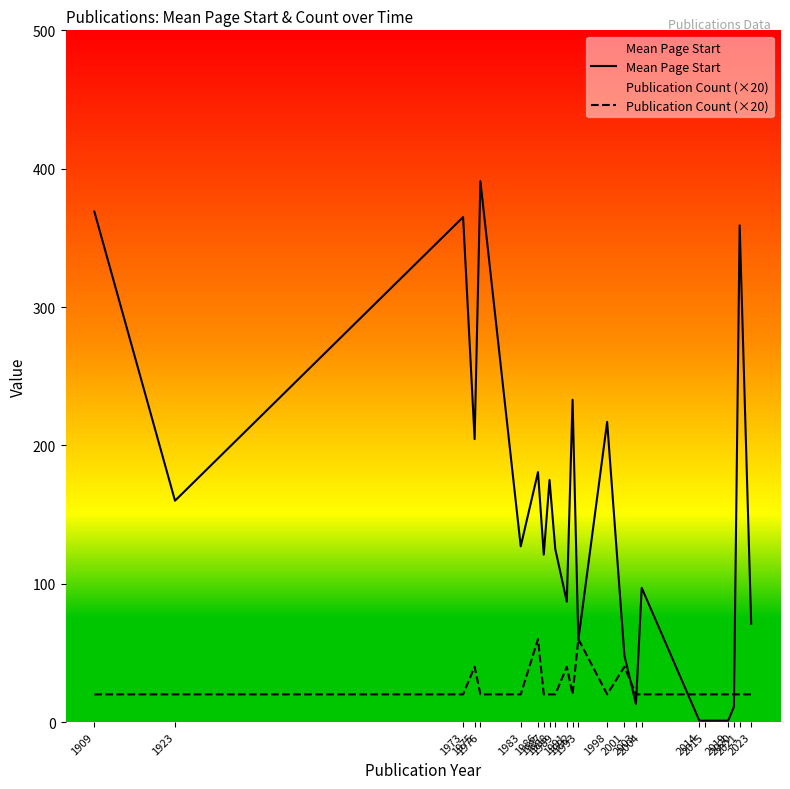

List the series in order of their peak value, highest first.

Mean Page Start, Publication Count (×20)